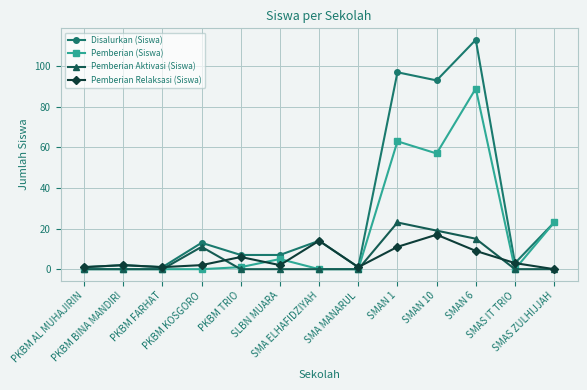

What are all the series names shown in the legend?

Disalurkan (Siswa), Pemberian (Siswa), Pemberian Aktivasi (Siswa), Pemberian Relaksasi (Siswa)